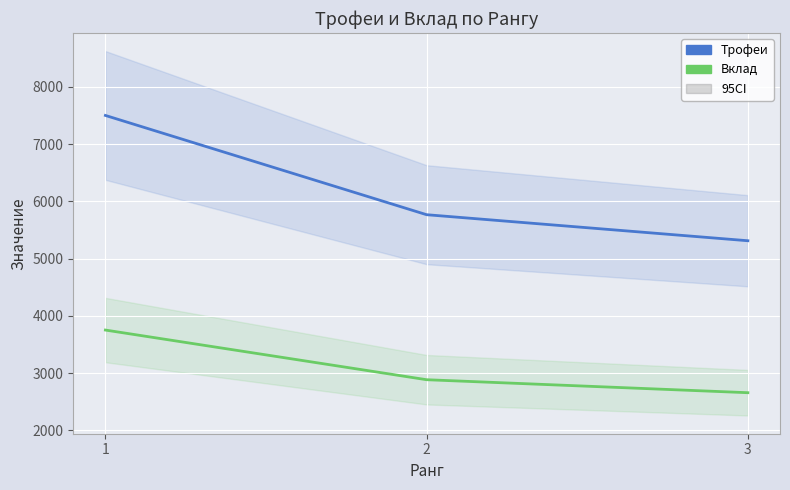

List the series in order of their peak value, highest first.

Трофеи, Вклад